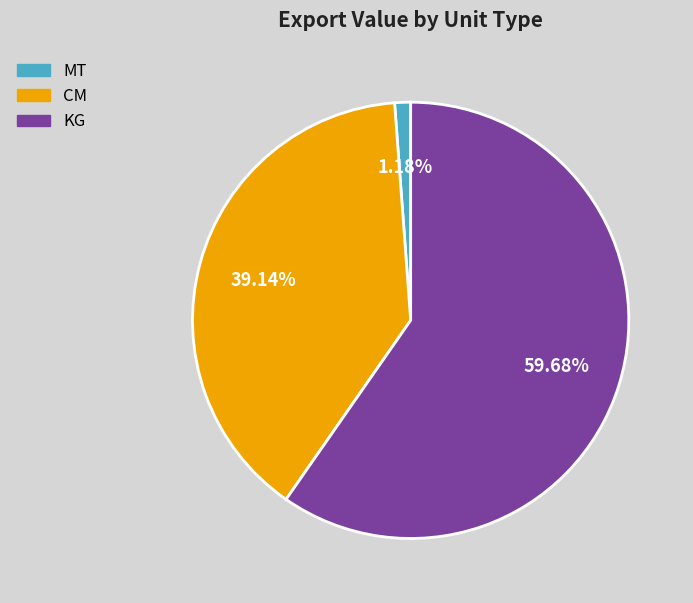

Does any single category account for the majority?

Yes